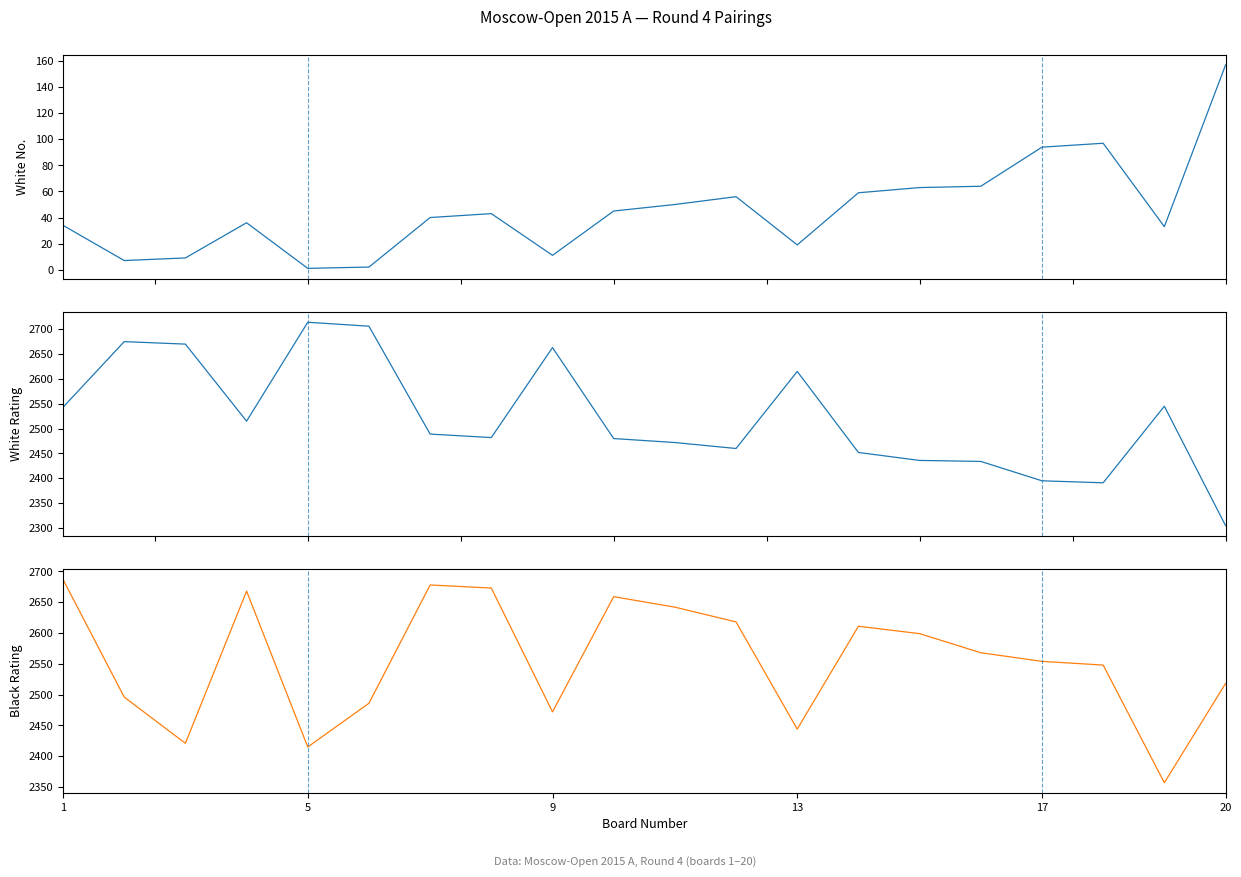

What is the average value of the Black Rating series?

2556